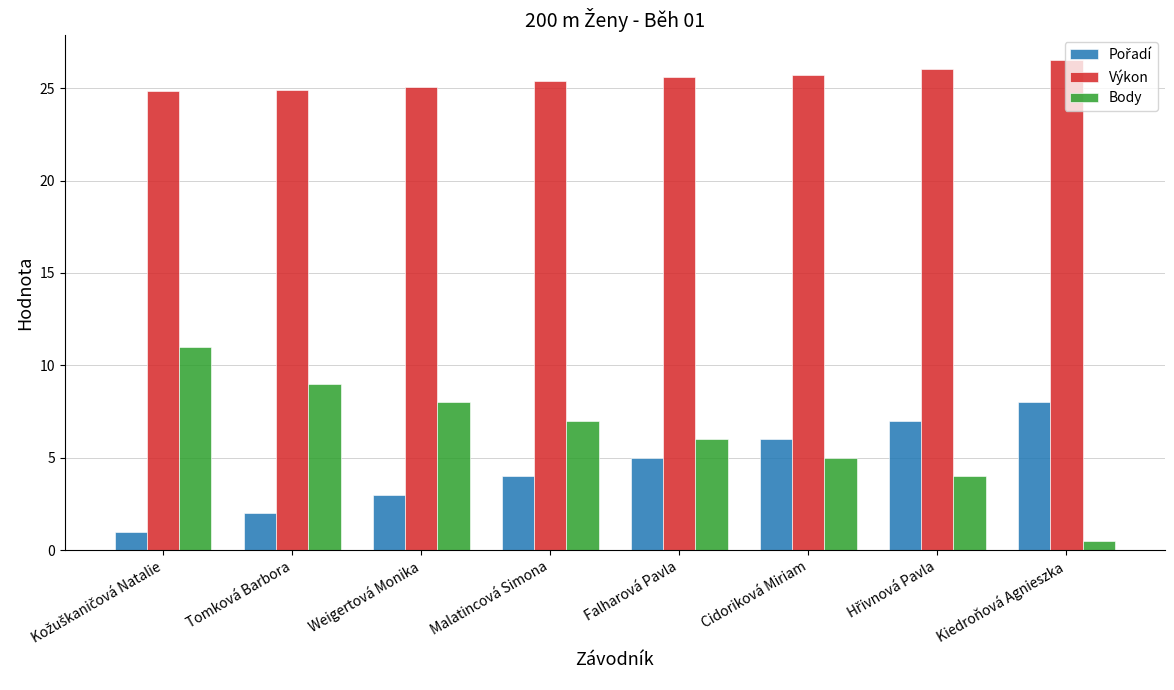

What is the difference between the maximum and minimum values in the Body series?

10.5